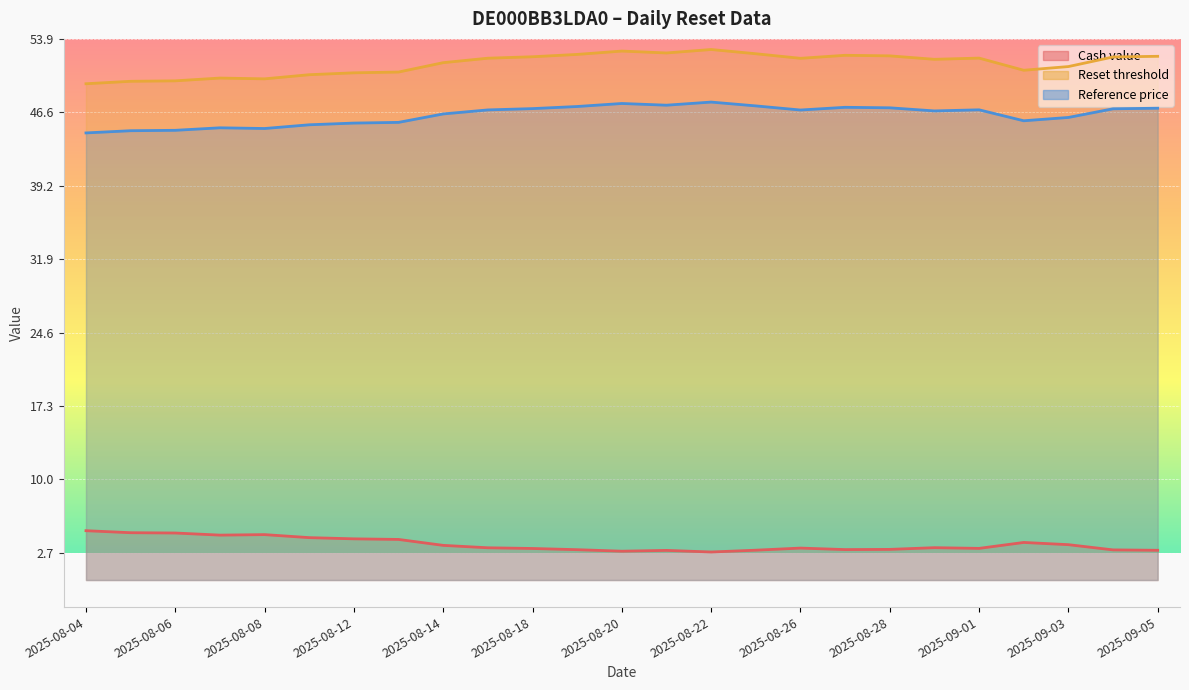

In Reset threshold, how many points are higher than both neighbors (excluding endpoints)?

5